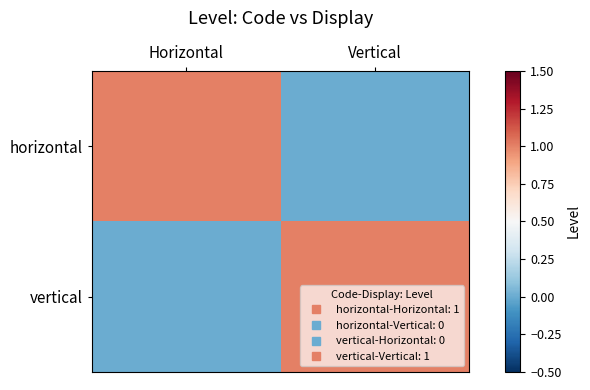

Reading left to right, extract all data points from this chart.

horizontal: Horizontal=1	Vertical=0
vertical: Horizontal=0	Vertical=1